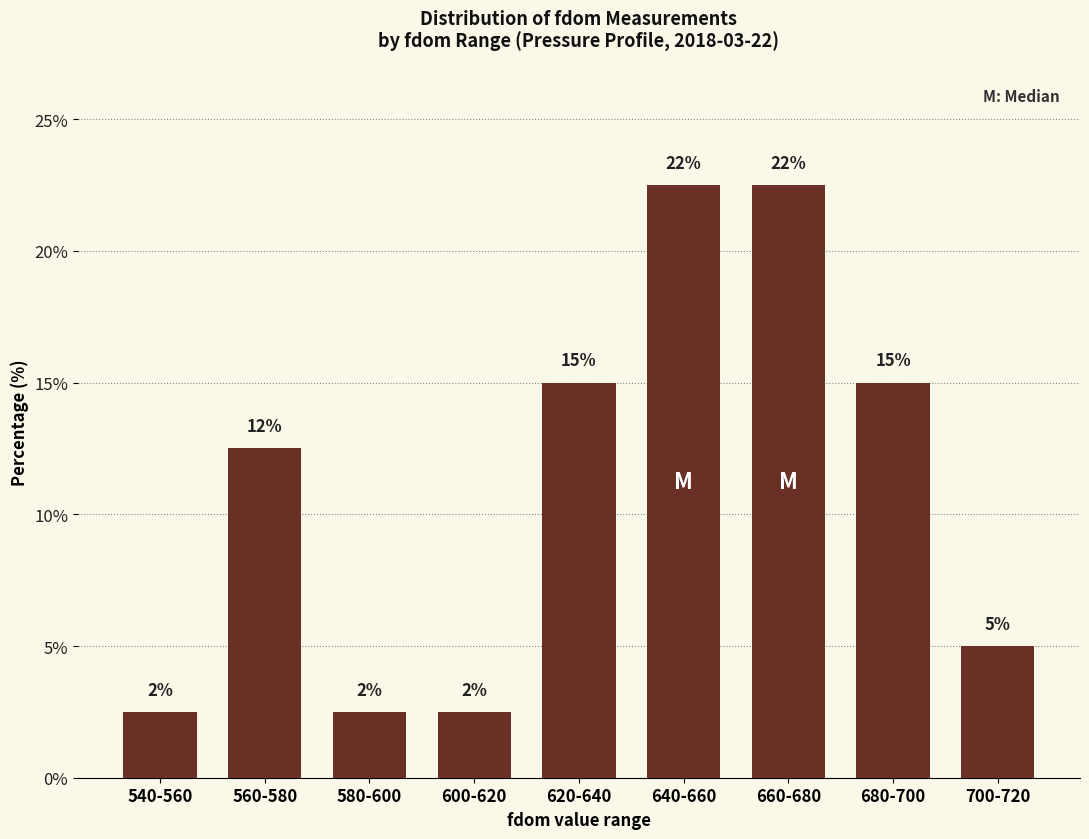

Reading left to right, extract all data points from this chart.

540-560=2.5	560-580=12.5	580-600=2.5	600-620=2.5	620-640=15.0	640-660=22.5	660-680=22.5	680-700=15.0	700-720=5.0